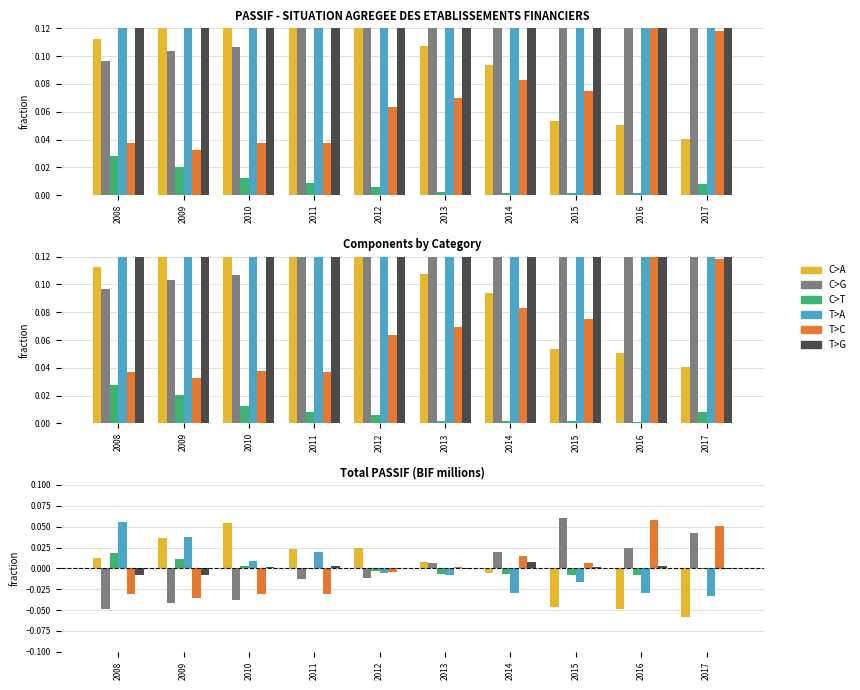

What is the difference between the highest and lowest values at 2010?

0.1